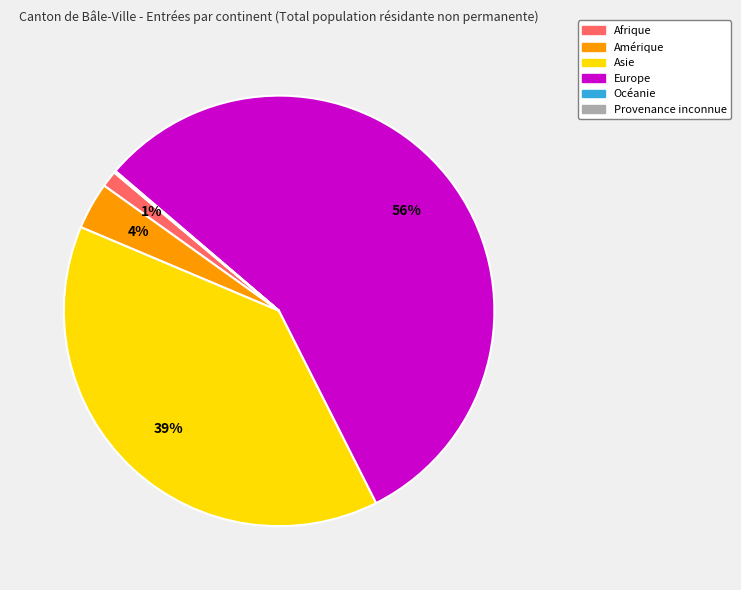

Which has a higher value, Asie or Europe?

Europe